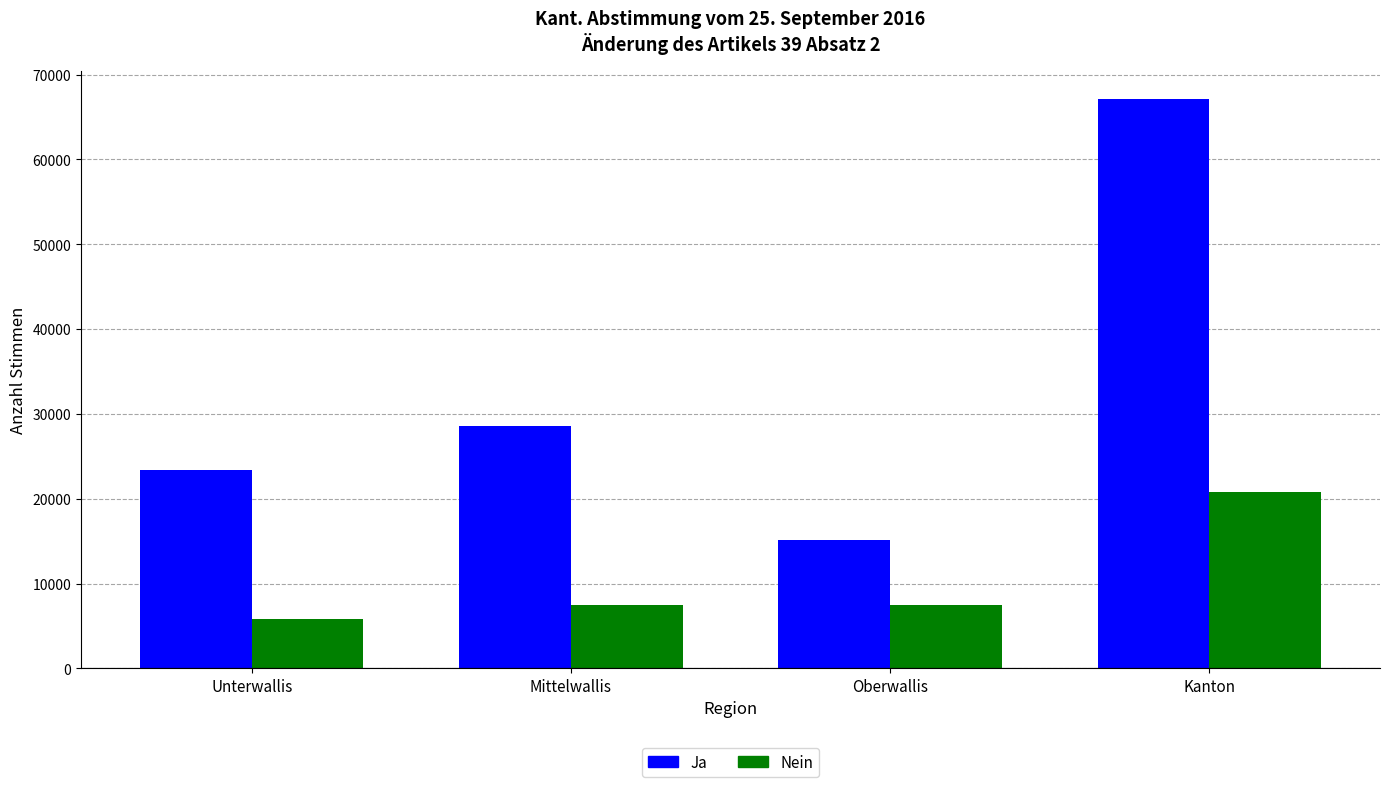

True or false: Ja has a value of 7827 at Mittelwallis.

False